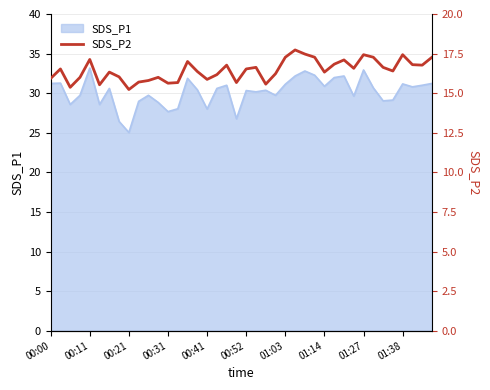

True or false: the data has more than 0 interior local peaks.

True